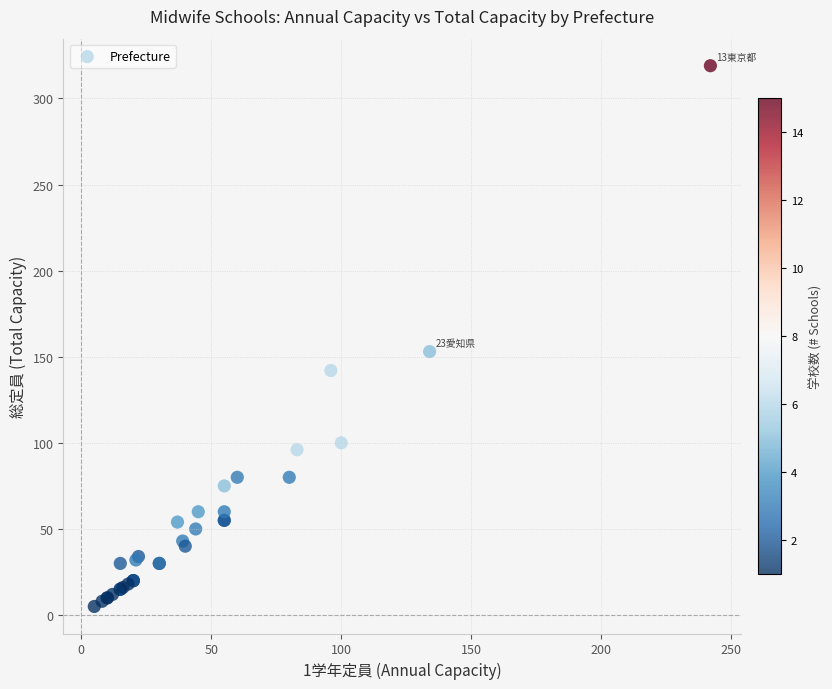

What Y value in the scatter plot is closest to 162?

153